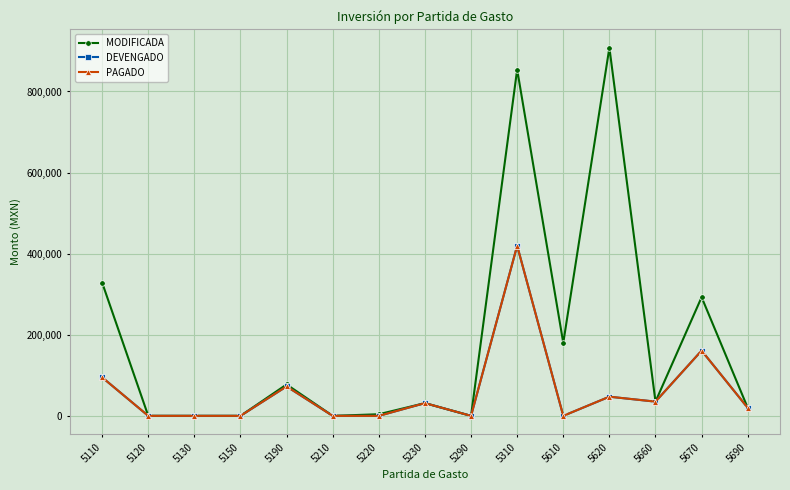

True or false: MODIFICADA and PAGADO intersect in this chart.

False